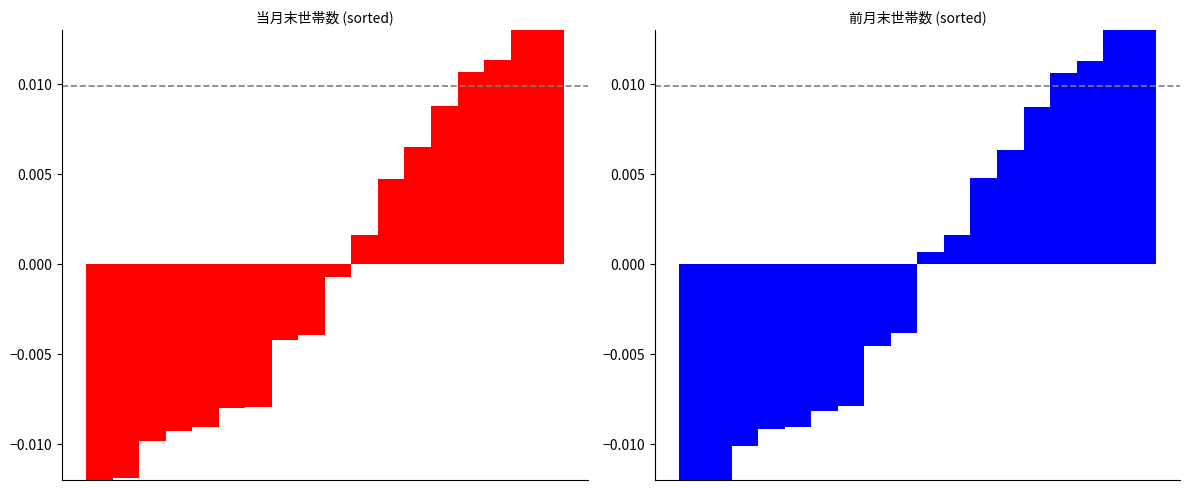

Reading left to right, extract all data points from this chart.

当月末世帯数: 0=-0.0	1=-0.0	2=-0.0	3=-0.0	4=-0.0	5=-0.0	6=-0.0	7=-0.0	8=-0.0	9=-0.0	10=0.0	11=0.0	12=0.0	13=0.0	14=0.0	15=0.0	16=0.0	17=0.0
前月末世帯数: 0=-0.0	1=-0.0	2=-0.0	3=-0.0	4=-0.0	5=-0.0	6=-0.0	7=-0.0	8=-0.0	9=0.0	10=0.0	11=0.0	12=0.0	13=0.0	14=0.0	15=0.0	16=0.0	17=0.0